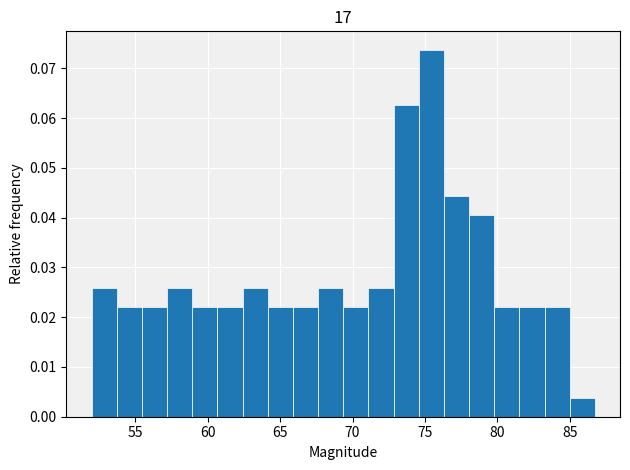

Read against the x-axis, roughly where is the centre of the tallest bar?

75.5